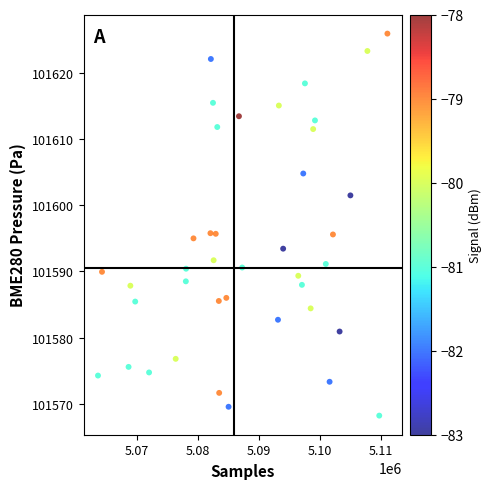

What is the range of X values (max minus min)?

47364.0